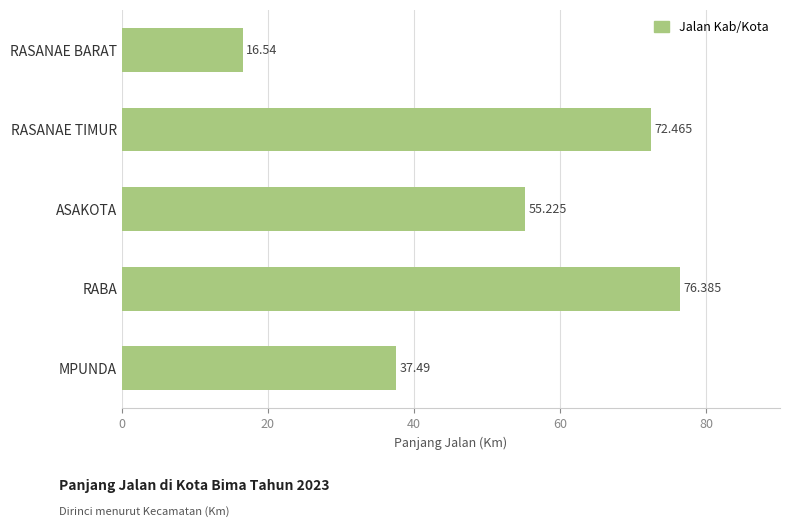

How many data points does each series have?

5